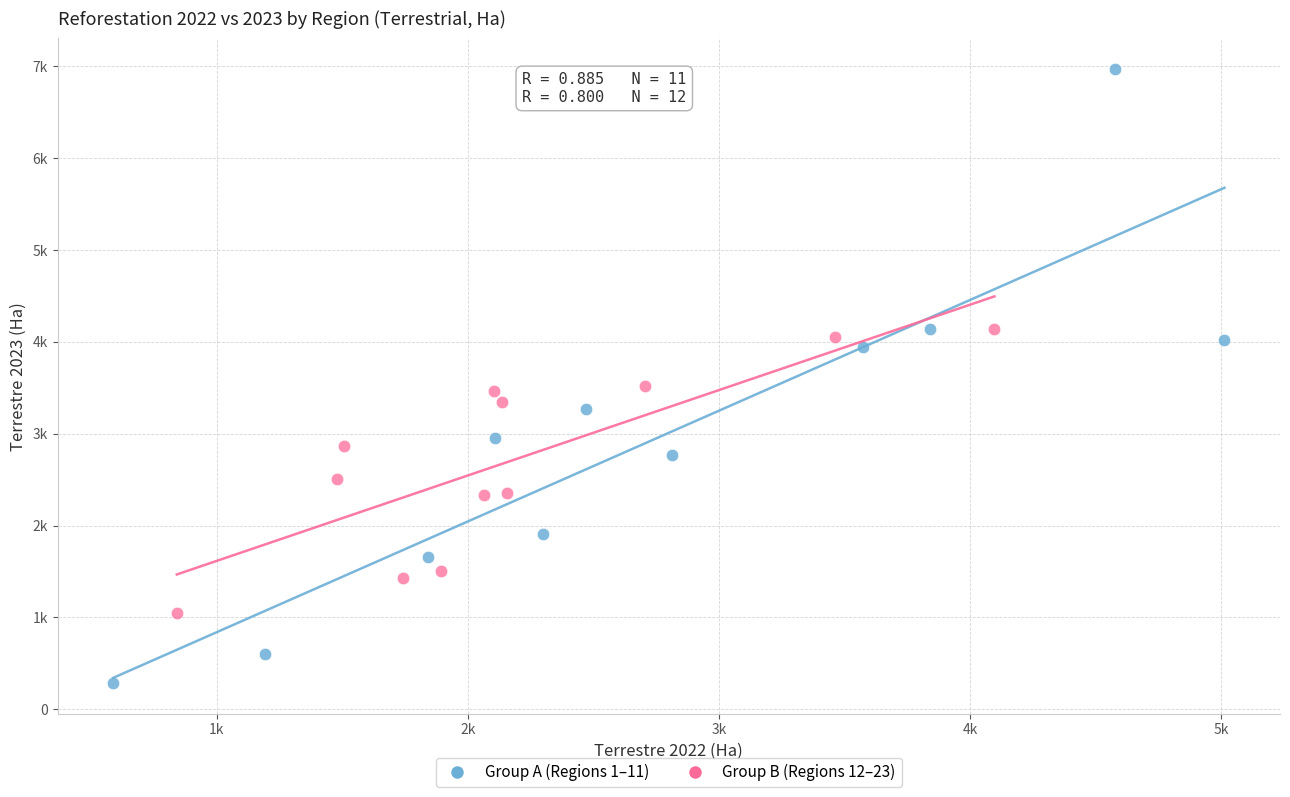

Which series reaches the maximum Y coordinate?

Group A (Regions 1–11)